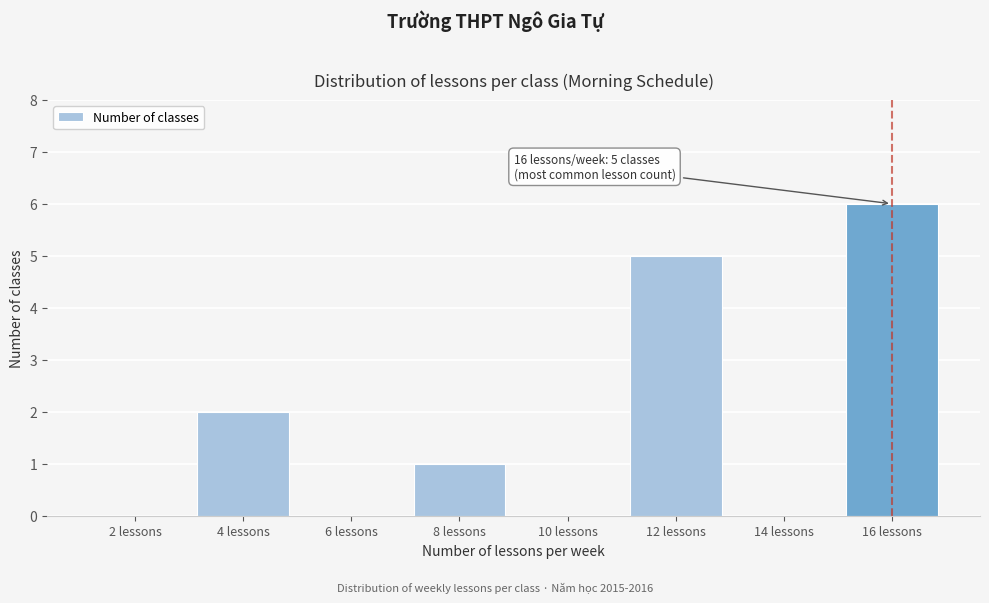

Reading left to right, list all the values displayed in this chart.

2 lessons=0	4 lessons=2	6 lessons=0	8 lessons=1	10 lessons=0	12 lessons=5	14 lessons=0	16 lessons=6